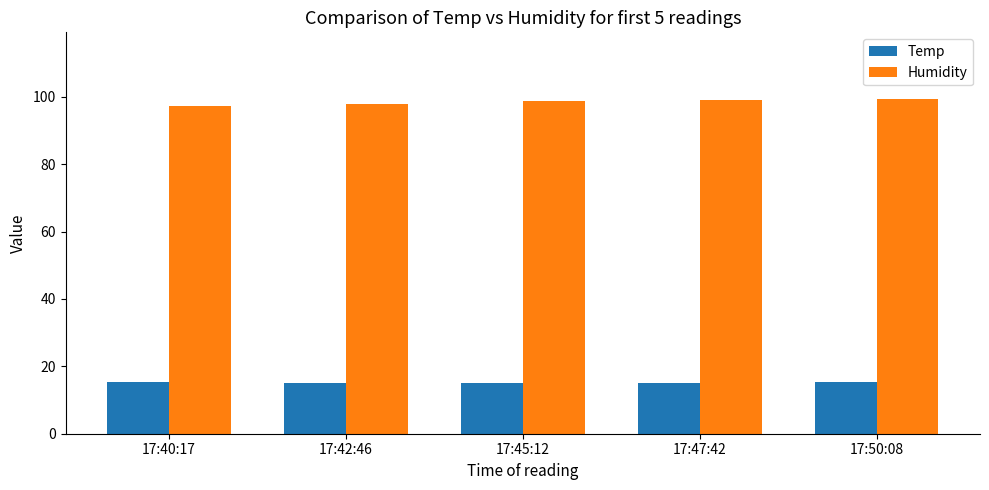

How many series are shown in this chart?

2